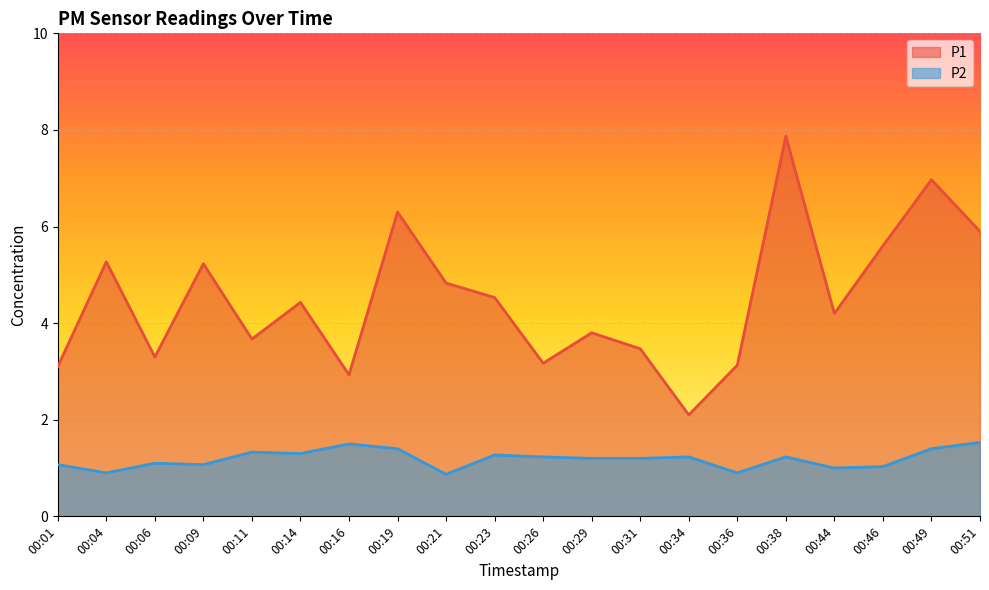

Is the value of P2 at 00:36 greater than the value of P1 at 00:36?

No